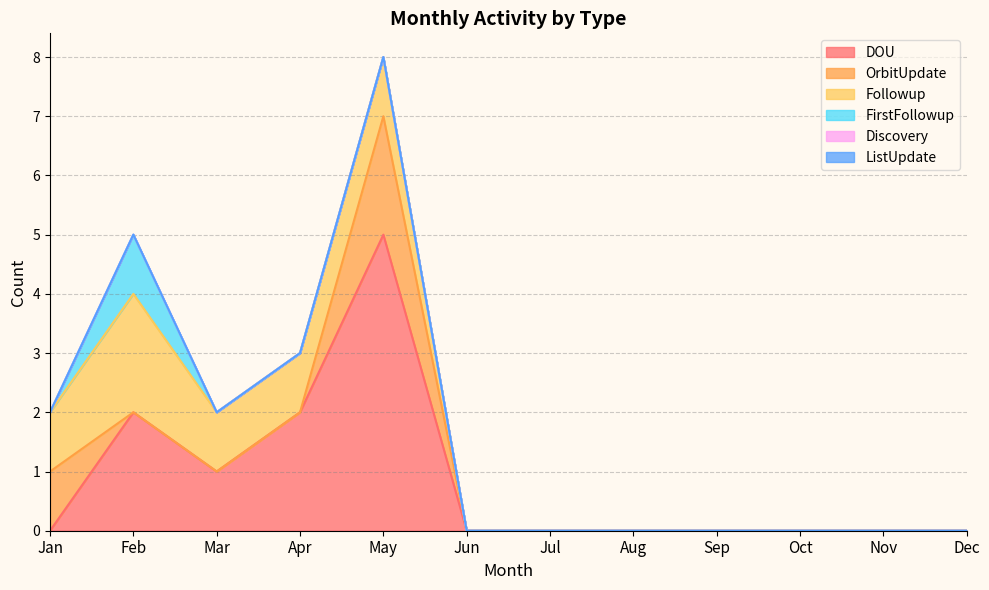

At which category does FirstFollowup reach its first local peak?

Feb